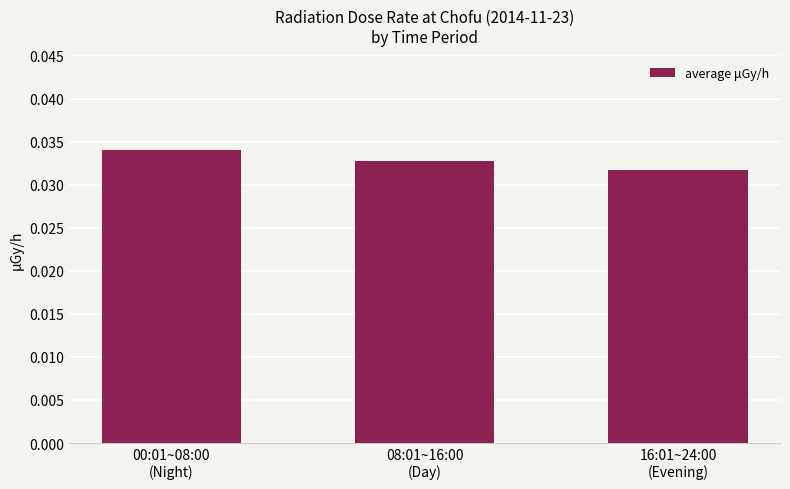

Which category has the highest value across all series?

00:01~08:00
(Night)